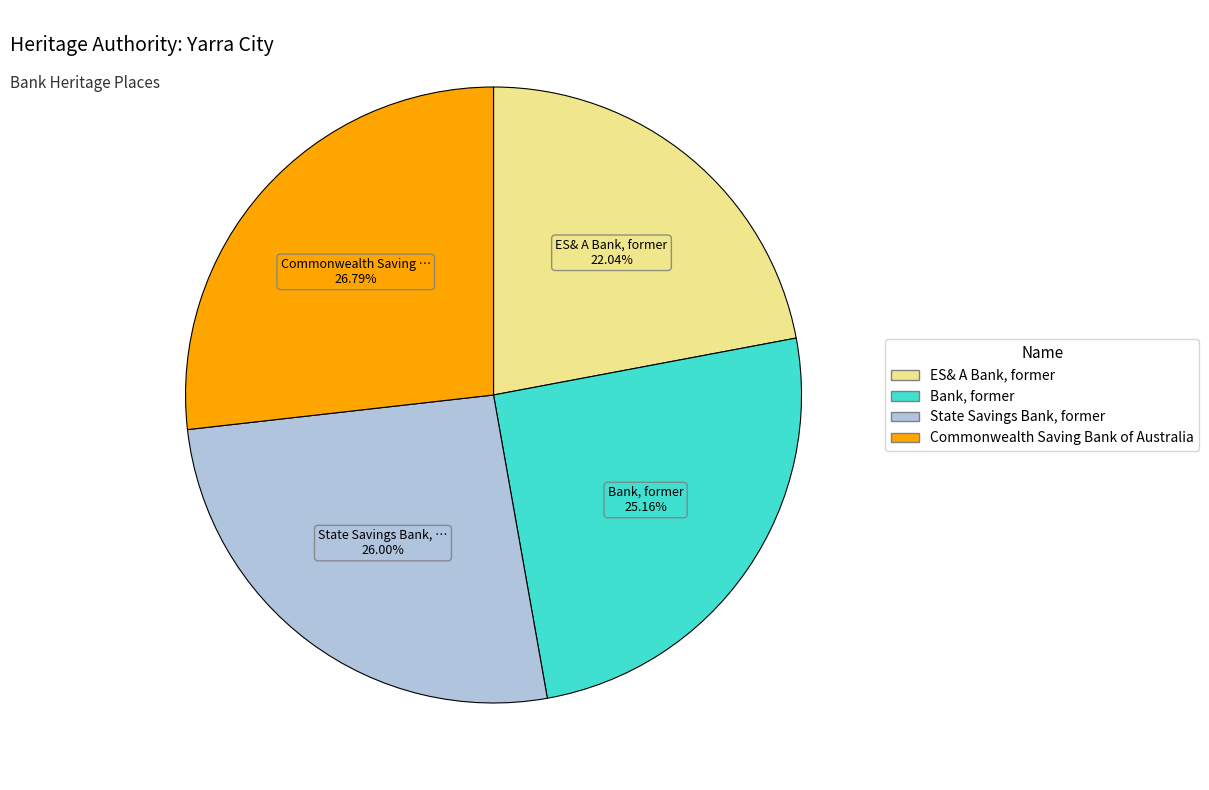

Is the sum of Commonwealth Saving Bank of Australia and ES& A Bank, former greater than half?

No